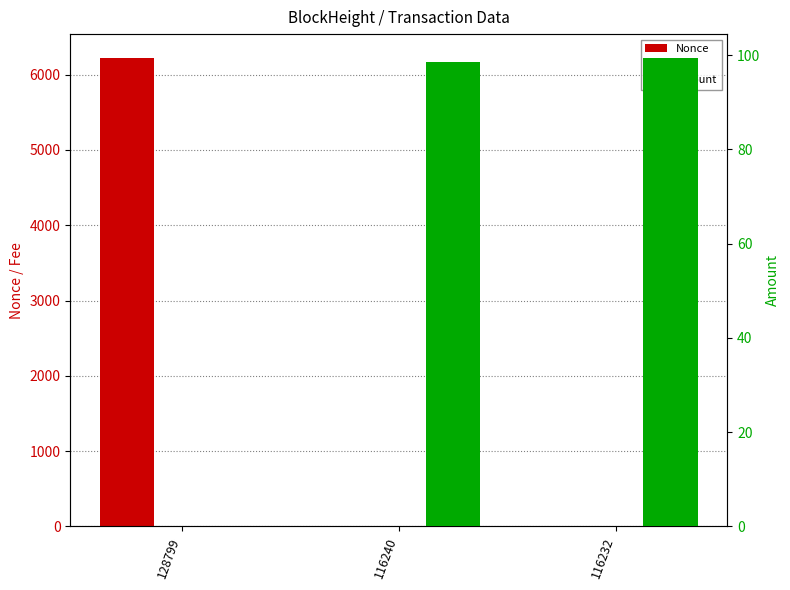

Where is Nonce nearest to the value 3113?

116232